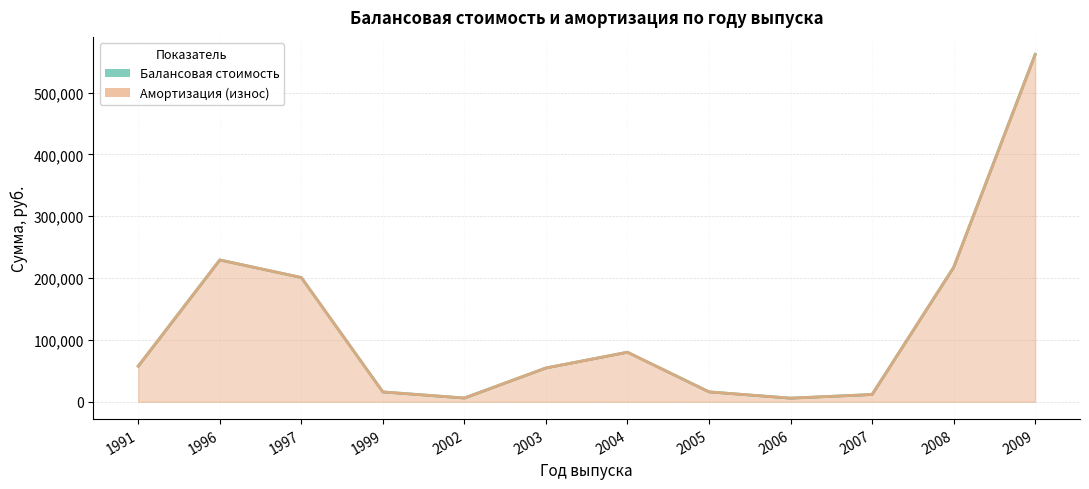

What is the maximum value for Балансовая стоимость (линия)?

561972.8